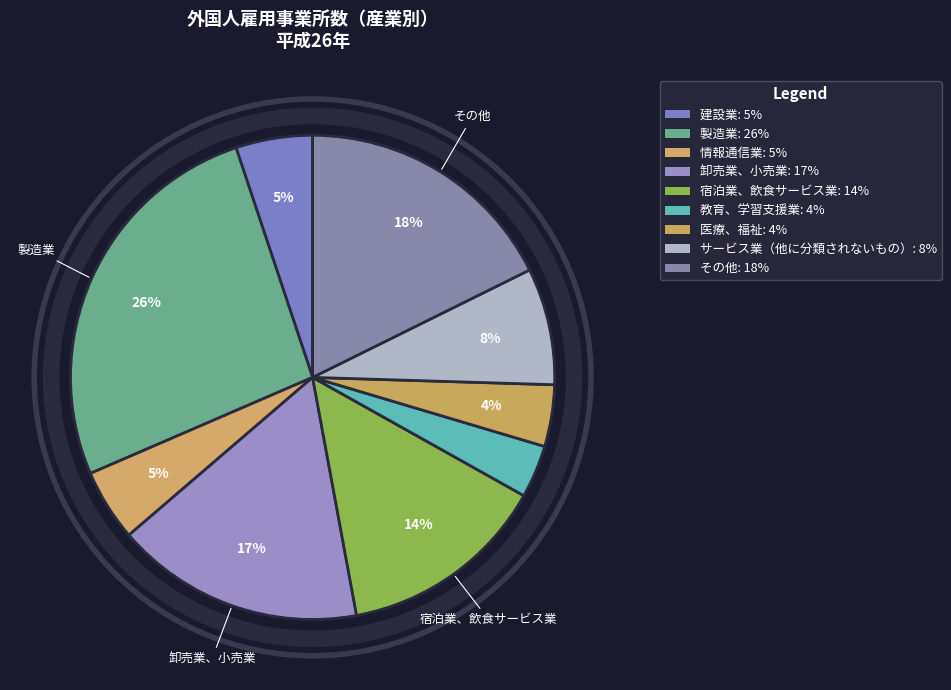

Count the number of slices in the pie.

9